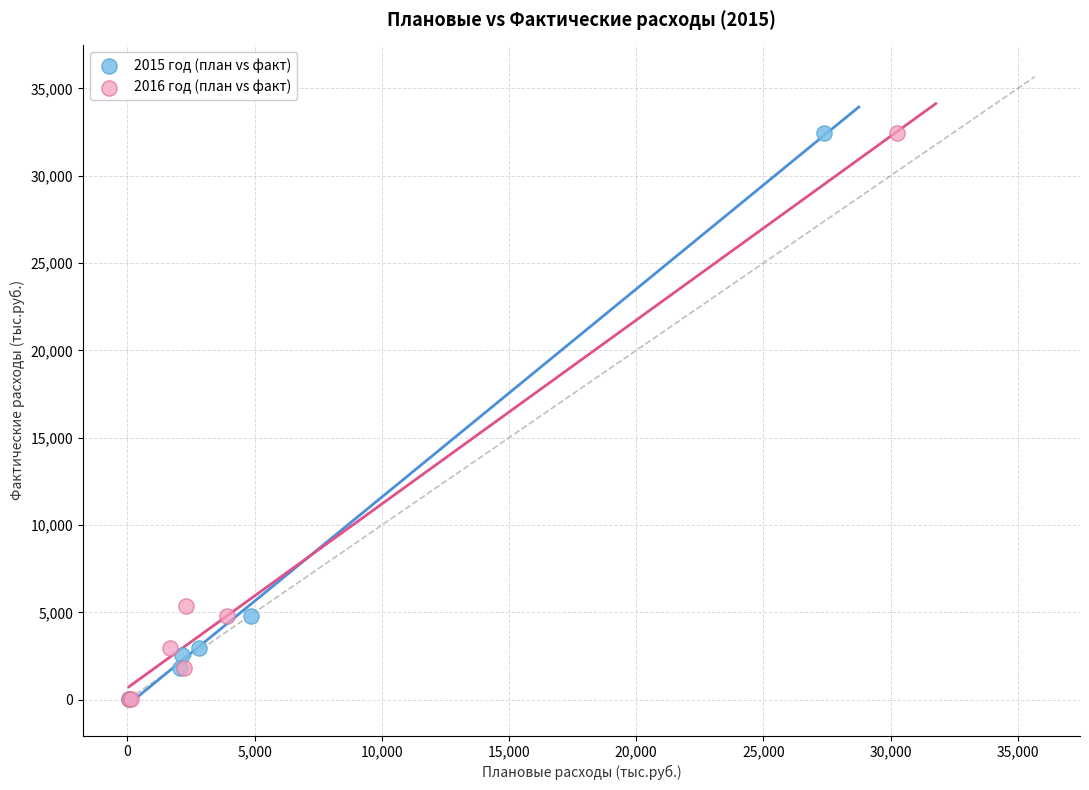

What are all the series names shown in the legend?

2015 год (план vs факт), 2016 год (план vs факт)